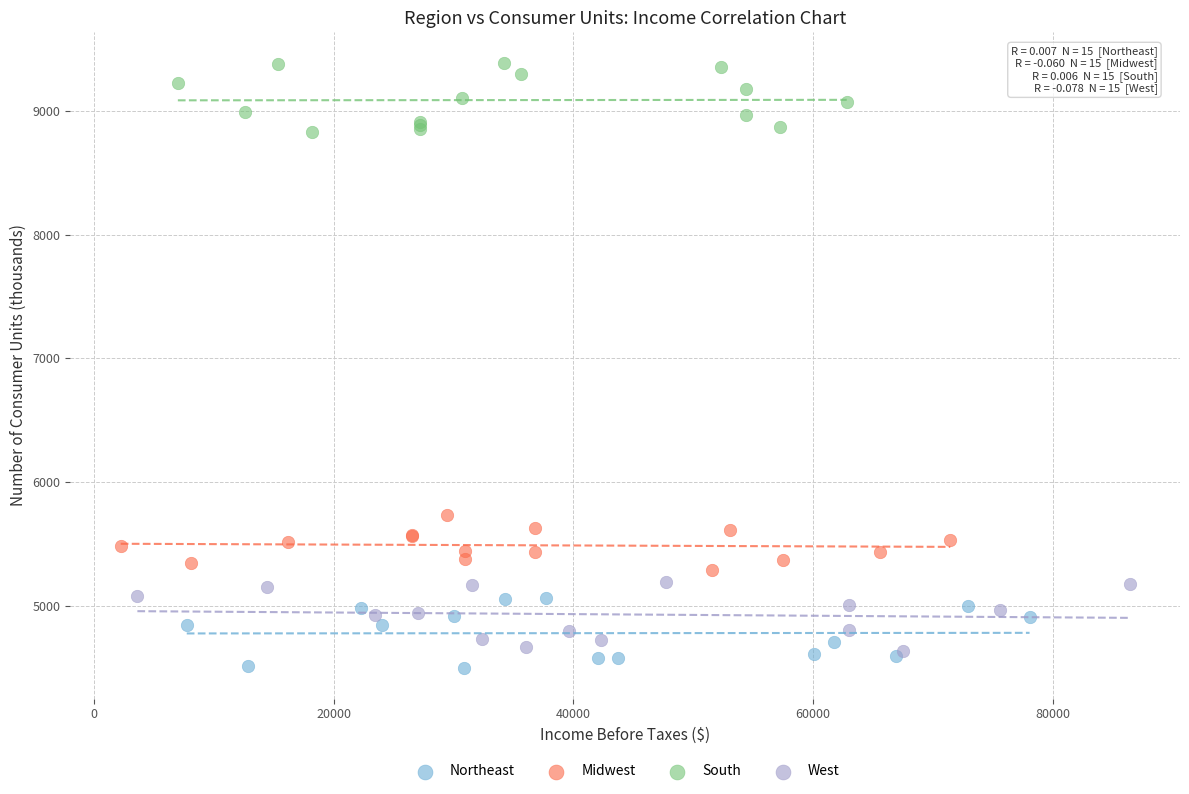

Which series reaches the maximum Y coordinate?

South